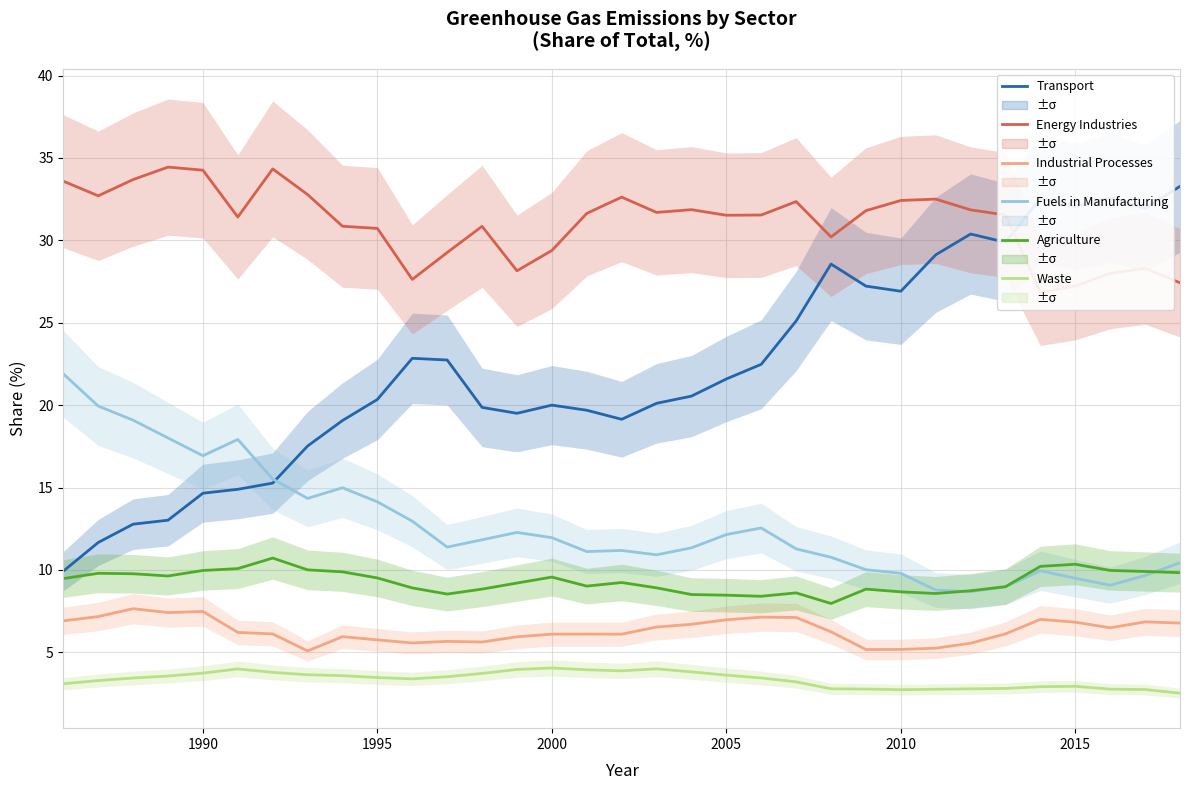

True or false: agriculture [%] has a value of 14.3 at 28.

False